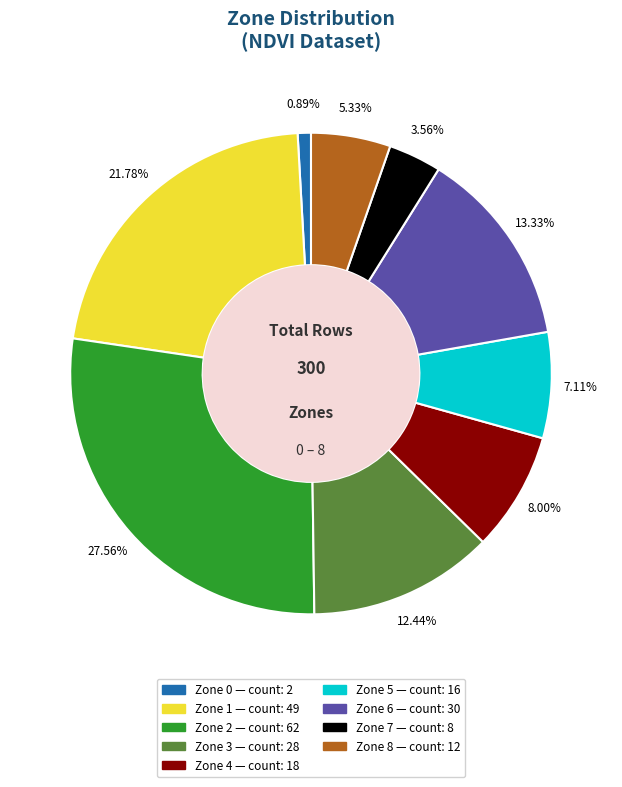

Does Zone 1 account for over 50% of the chart?

No